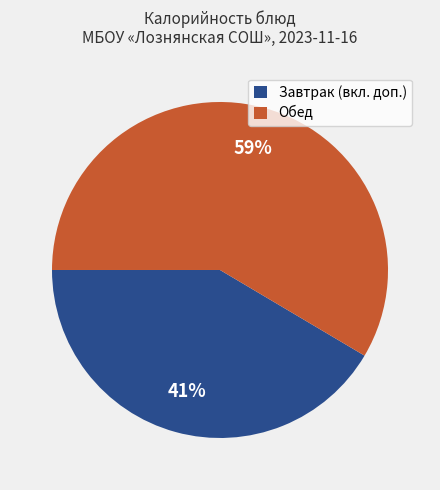

Combined, do Обед and Завтрак (вкл. доп.) account for over 50%?

Yes